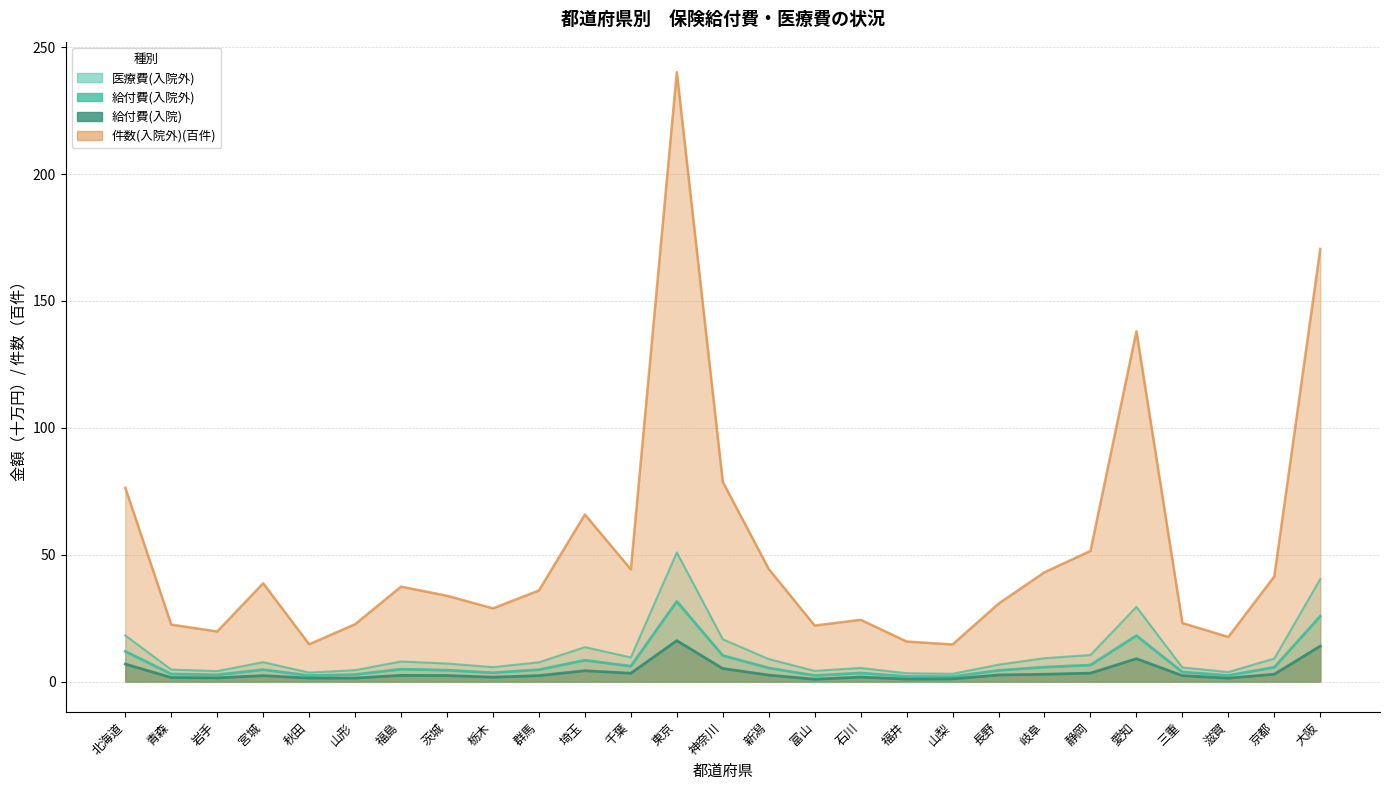

True or false: 給付費(入院)(千円) and 医療費(入院外)(千円) cross at least once.

False